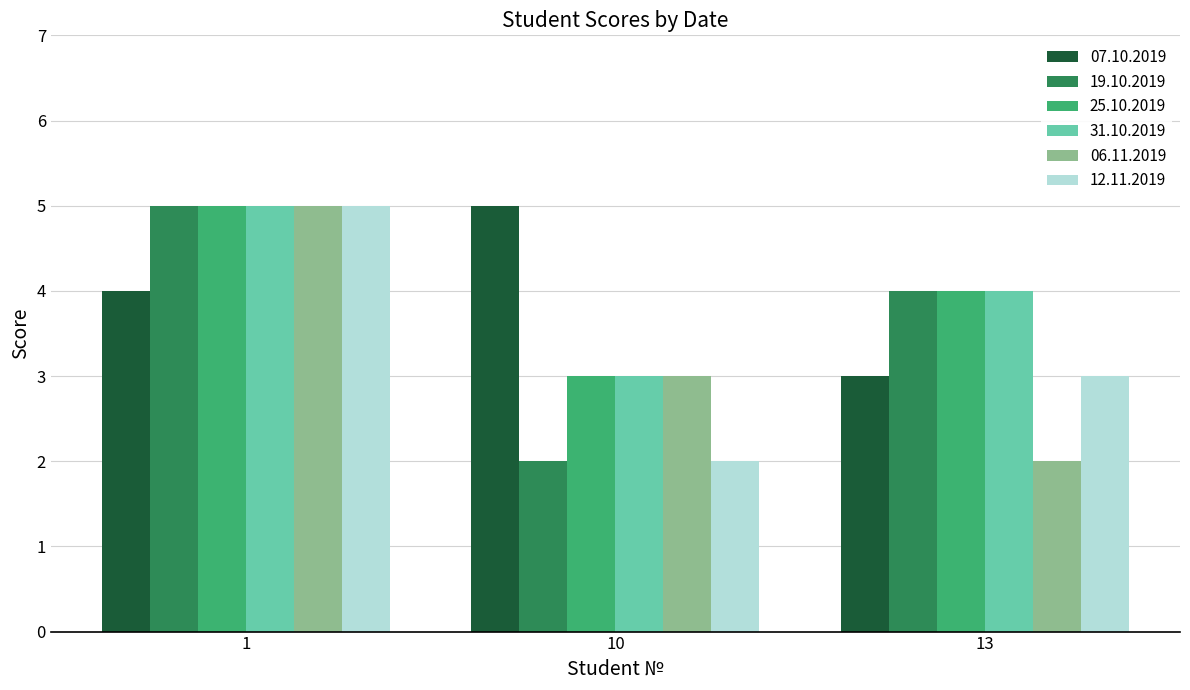

Count the 07.10.2019 values in the range 3 to 5.

3